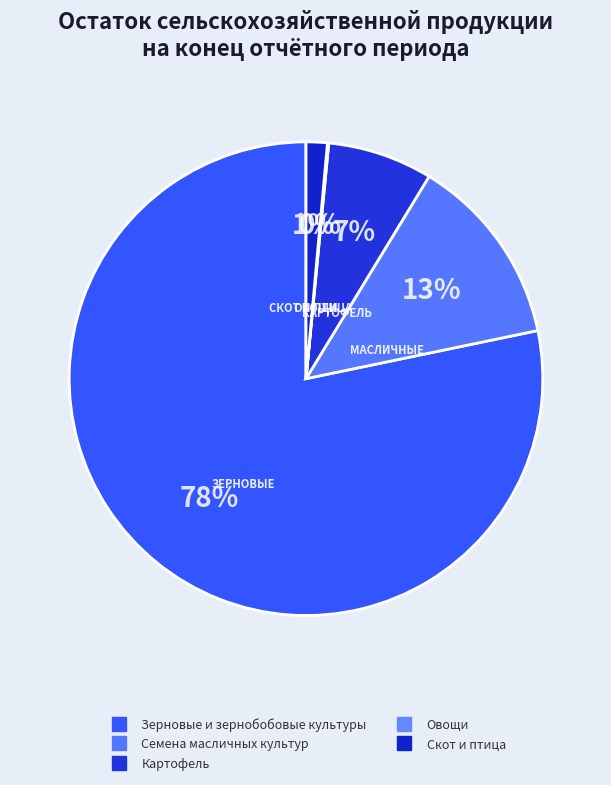

Rank the categories by value from lowest to highest.

Овощи, Скот и птица, Картофель, Семена масличных культур, Зерновые и зернобобовые культуры